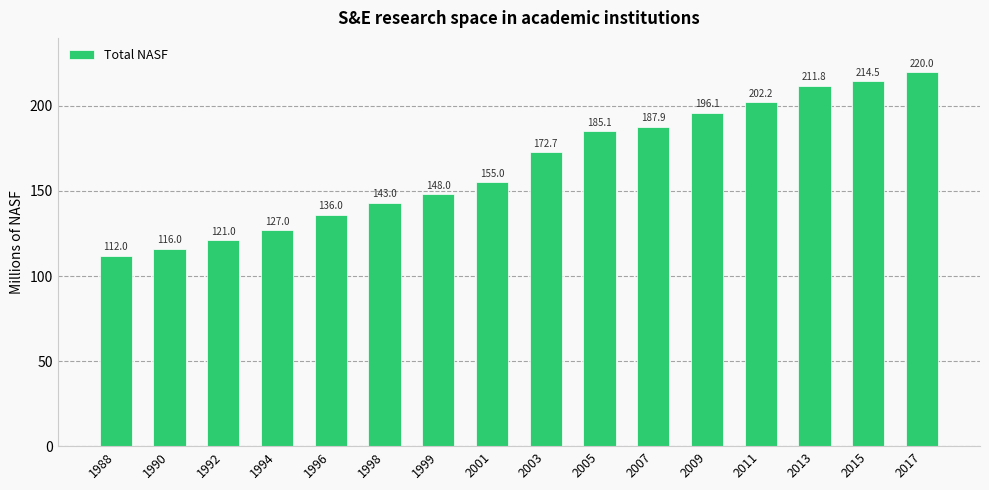

What is the difference between the maximum and minimum values?

108.0